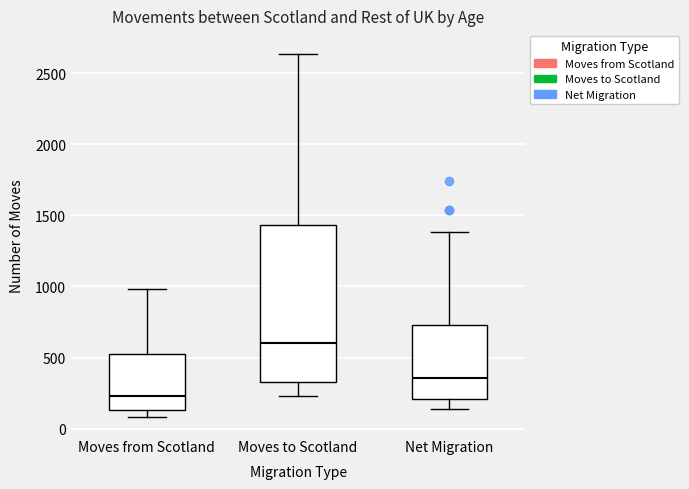

Reading left to right, read every box against the y-axis: the position of its median line, the range the box covers, and the ends of its whiskers. The values are not printed on the chart, so give them approximately, as read against the axis.

Moves from Scotland: median 250, box 150 to 550, whiskers 100 to 1000
Moves to Scotland: median 600, box 350 to 1450, whiskers 250 to 2650
Net Migration: median 350, box 200 to 750, whiskers 150 to 1400